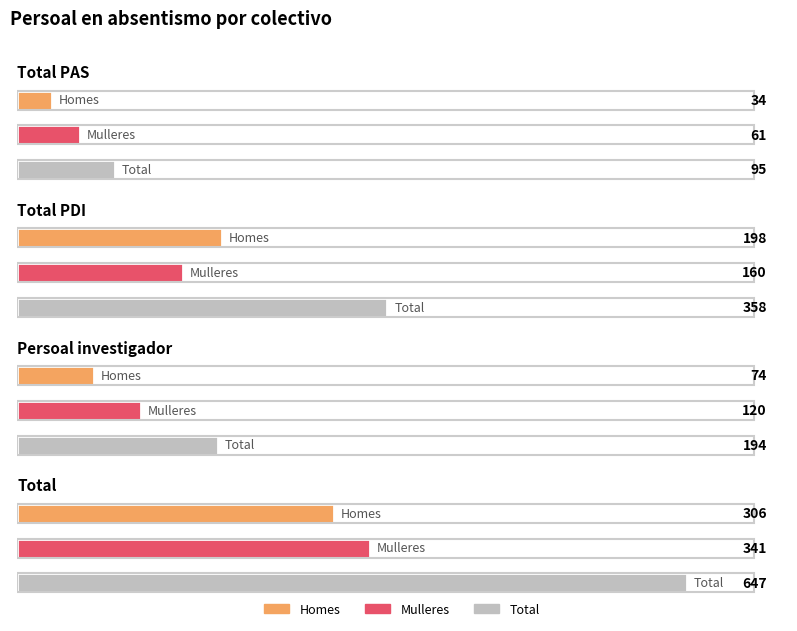

Reading left to right, list all the values displayed in this chart.

Homes: 34	198	74	306
Mulleres: 61	160	120	341
Total: 95	358	194	647